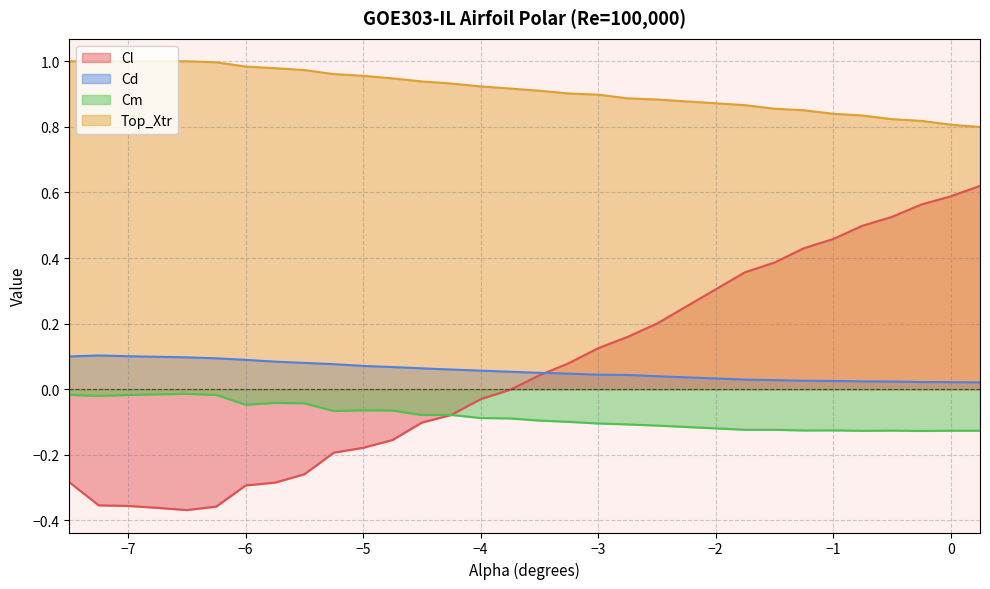

The value of Cl at -1.5 is 0.7. True or false?

False